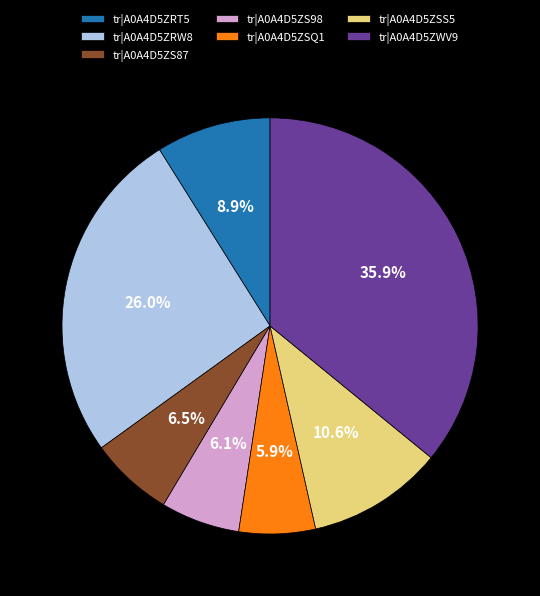

Combined, do tr|A0A4D5ZS98 and tr|A0A4D5ZSQ1 account for over 50%?

No